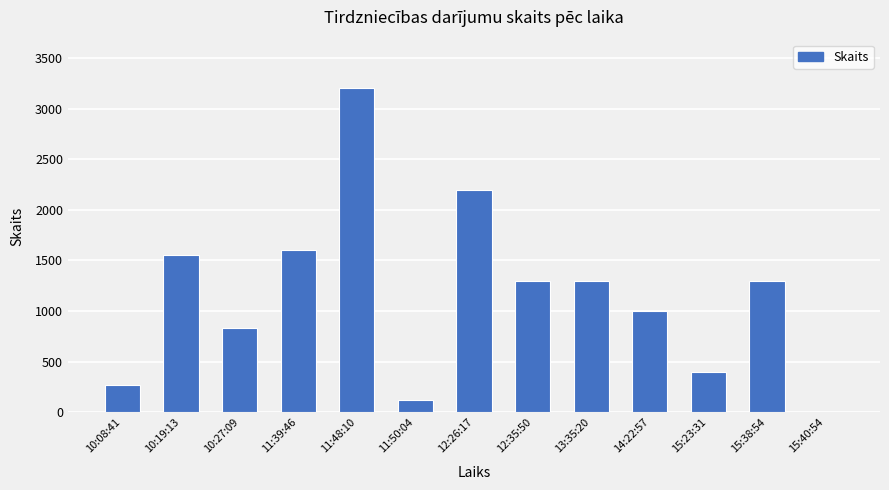

Between 11:48:10 and 12:26:17, which is larger?

11:48:10